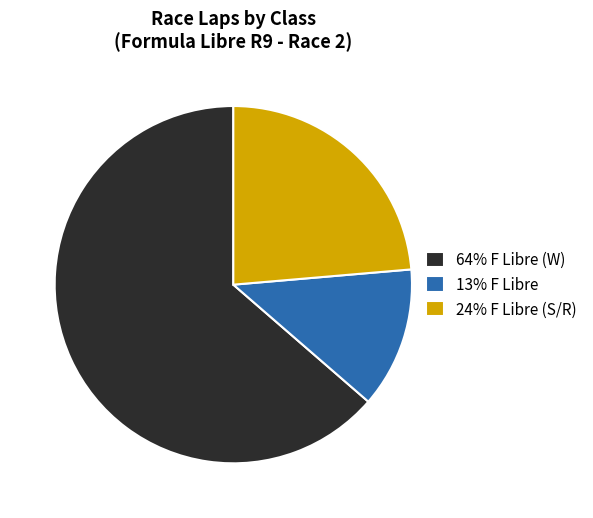

True or false: 64% F Libre (W) accounts for 73% of the total.

False